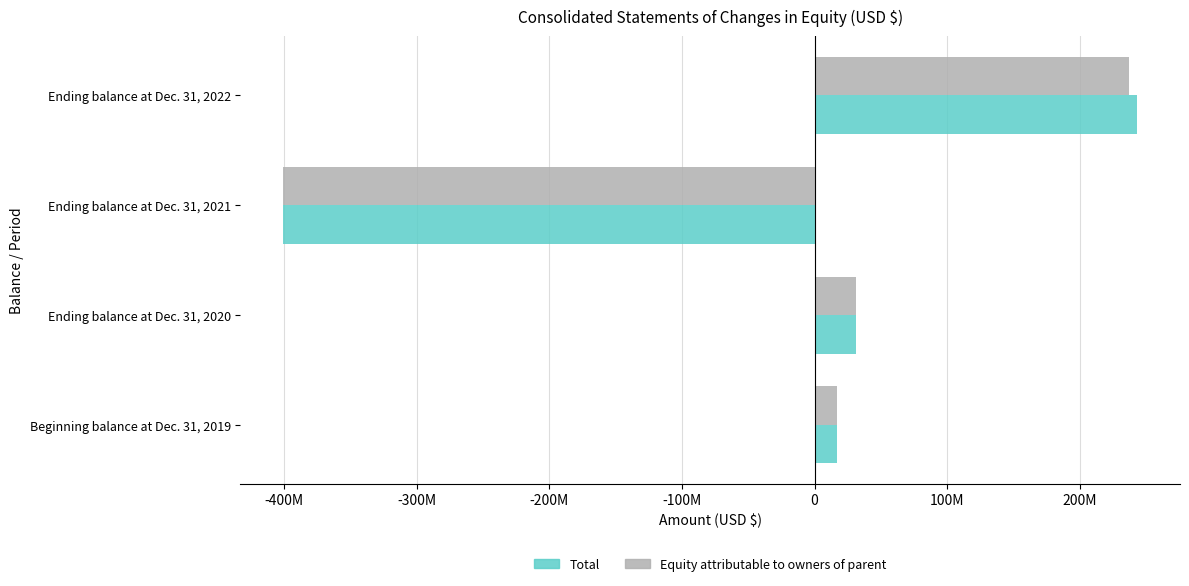

What is the difference between the second highest and second lowest values in the Equity attributable to owners of parent series?

14178497